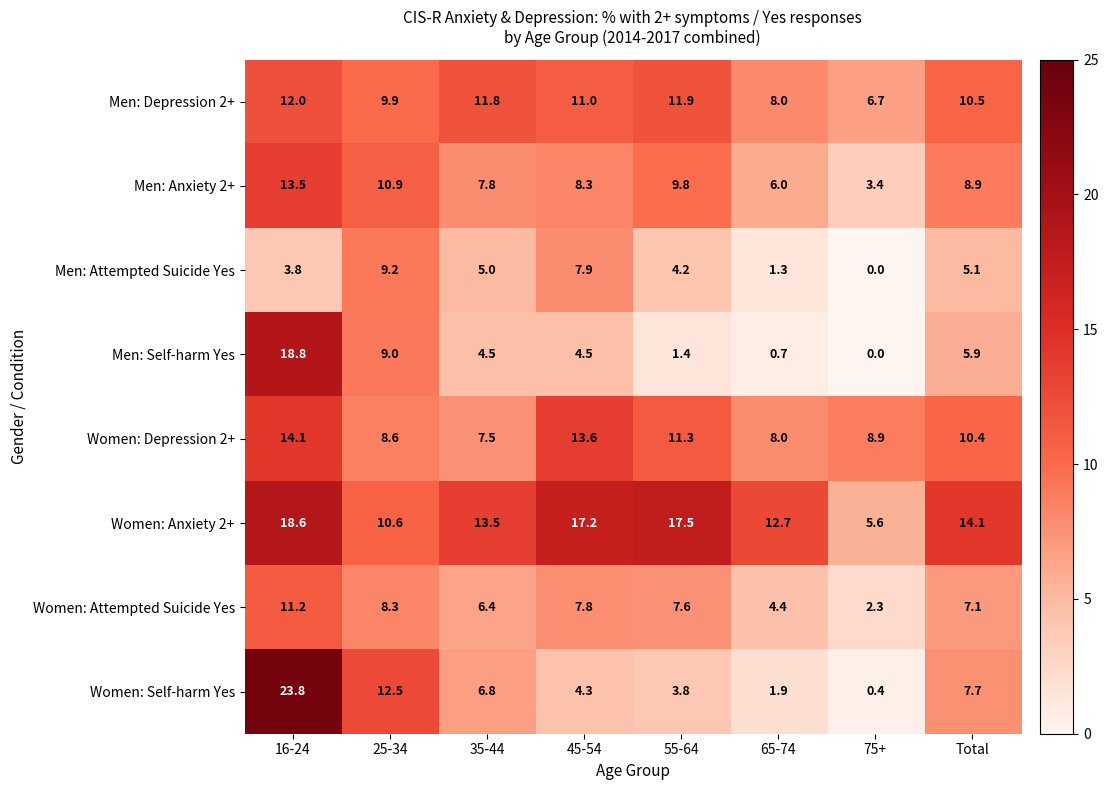

What is the greatest value displayed?

23.8